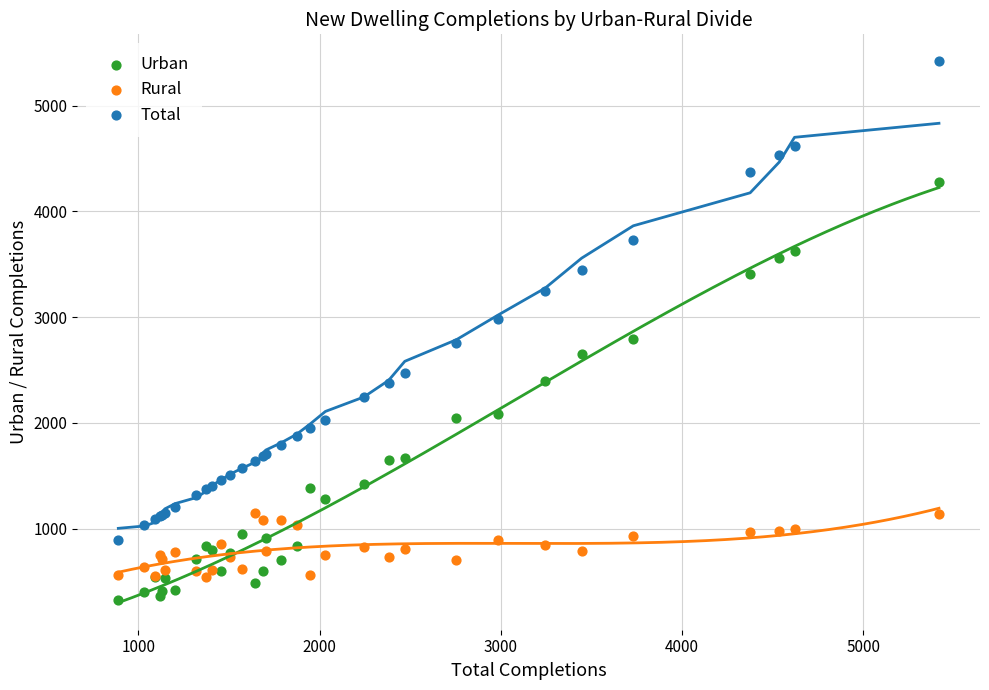

What are all the series names shown in the legend?

Urban, Rural, Total